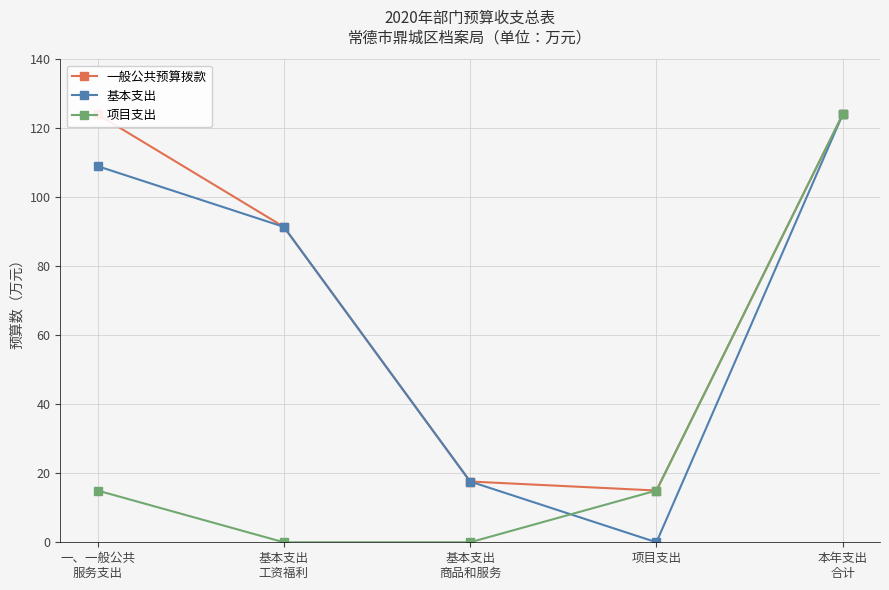

What is the label of the 1st point from the right?

本年支出
合计